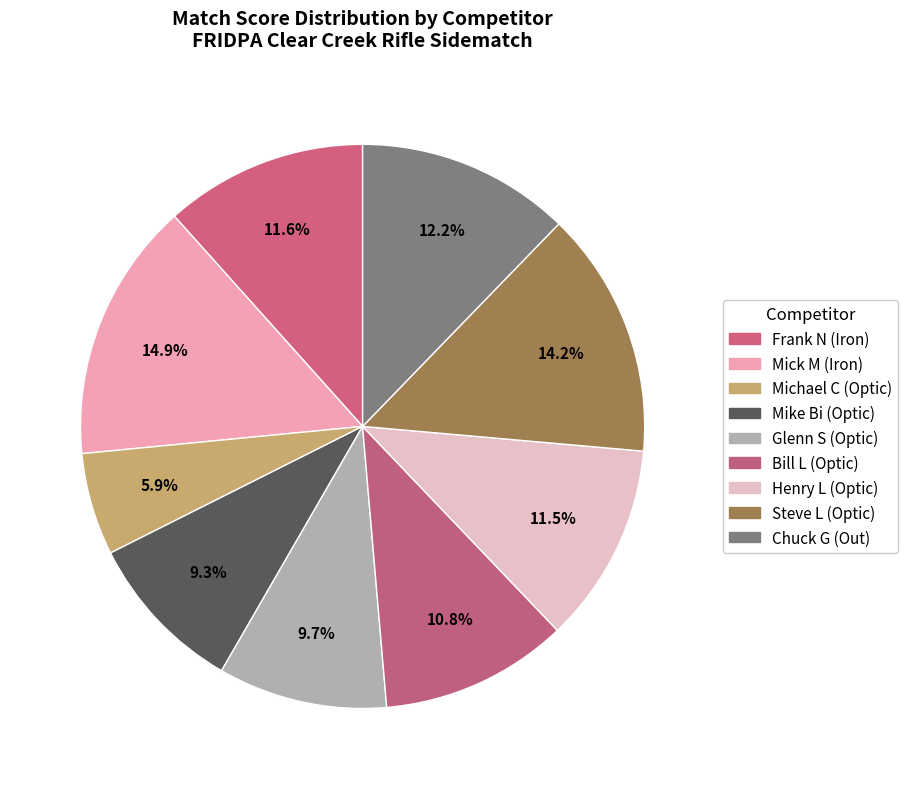

What portion of the pie excludes Mick M (Iron)?

85.1%